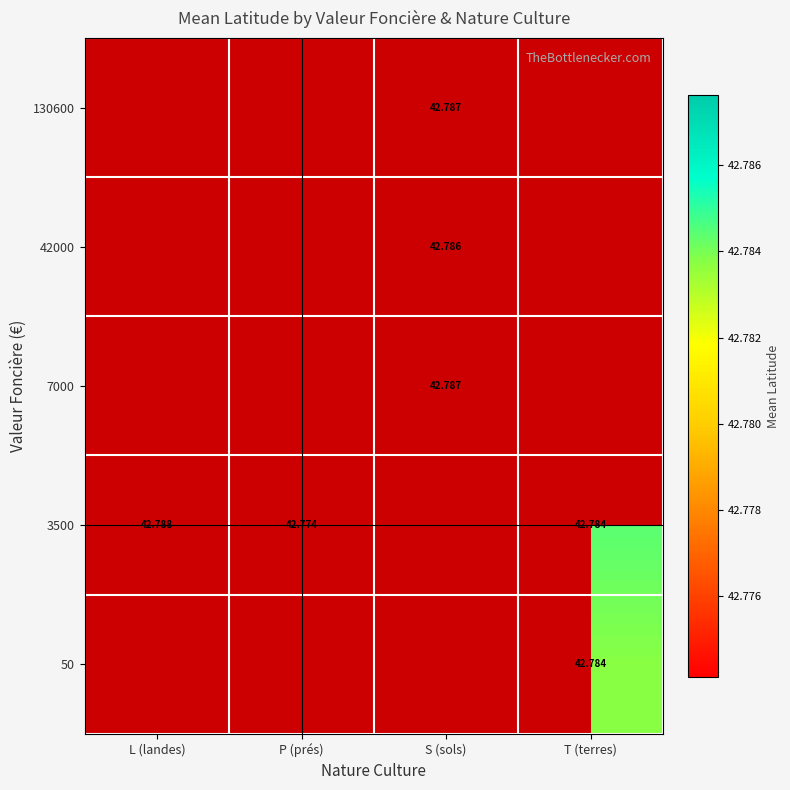

Which category has the highest value across all series?

L (landes)